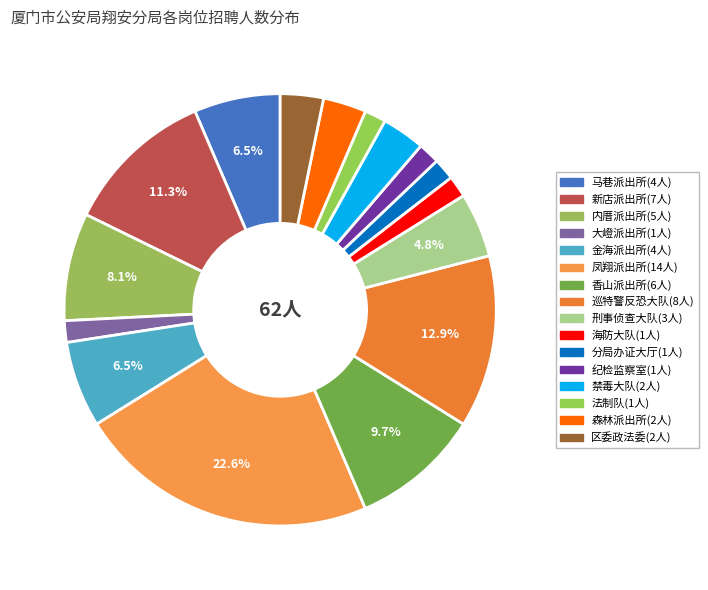

Count the number of slices in the pie.

16